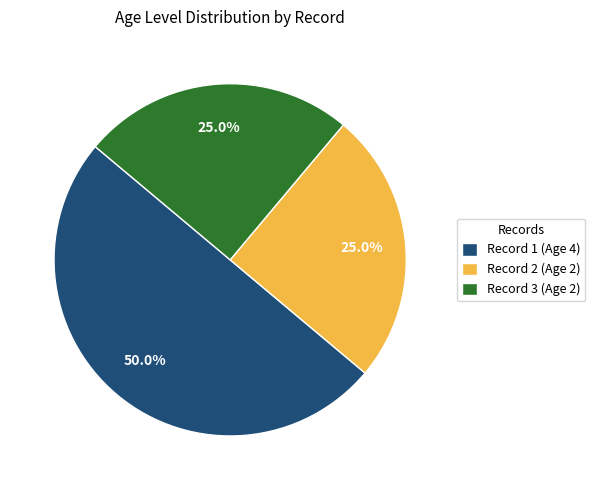

What is the ratio of the value at Record 3 (Age 2) to the value at Record 2 (Age 2)?

1.0